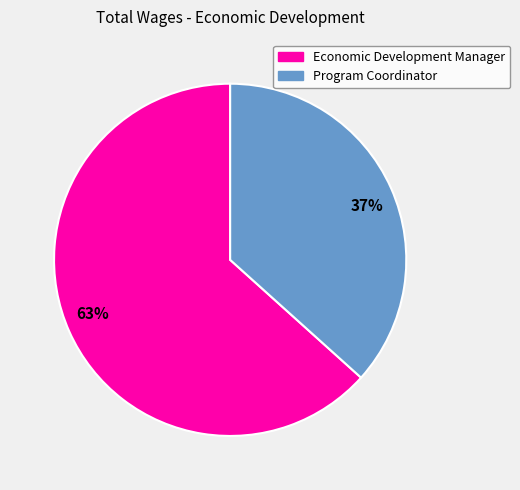

Is there a majority slice in this chart?

Yes